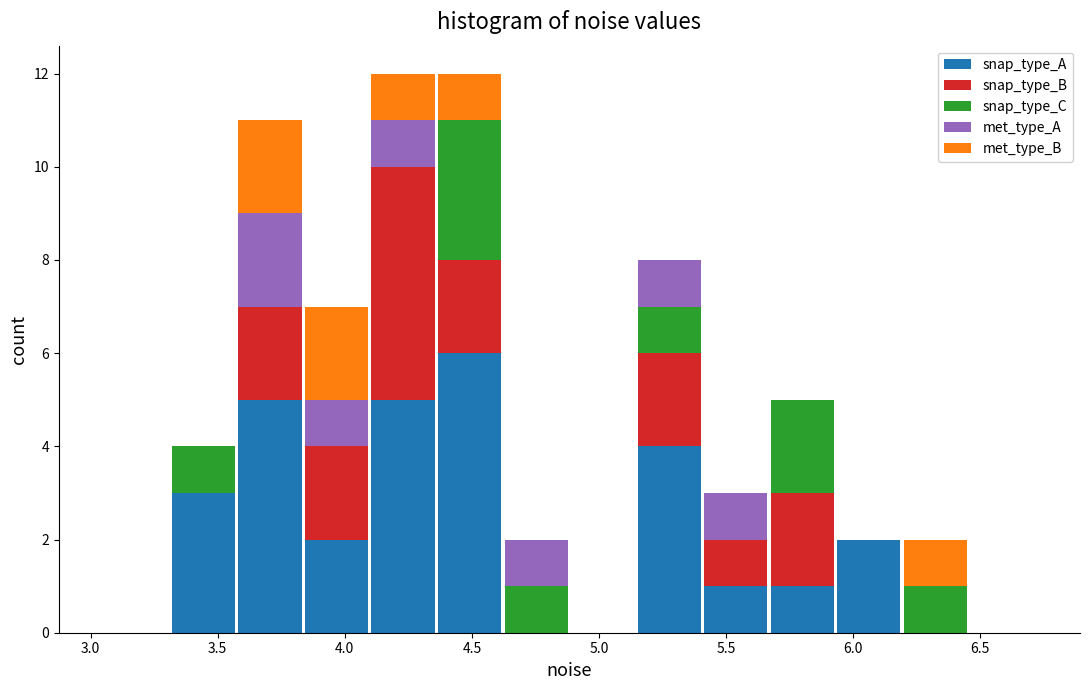

Reading left to right, list every stacked bar in this chart as the range it spans on the x-axis followed by its total height. Neither the bar edges nor the heights are printed on the chart, so give them approximately, as read against the axes.

3.05 to 3.30: 0
3.30 to 3.55: 4
3.55 to 3.85: 11
3.85 to 4.10: 7
4.10 to 4.35: 12
4.35 to 4.60: 12
4.60 to 4.90: 2
4.90 to 5.15: 0
5.15 to 5.40: 8
5.40 to 5.65: 3
5.65 to 5.95: 5
5.95 to 6.20: 2
6.20 to 6.45: 2
6.45 to 6.70: 0